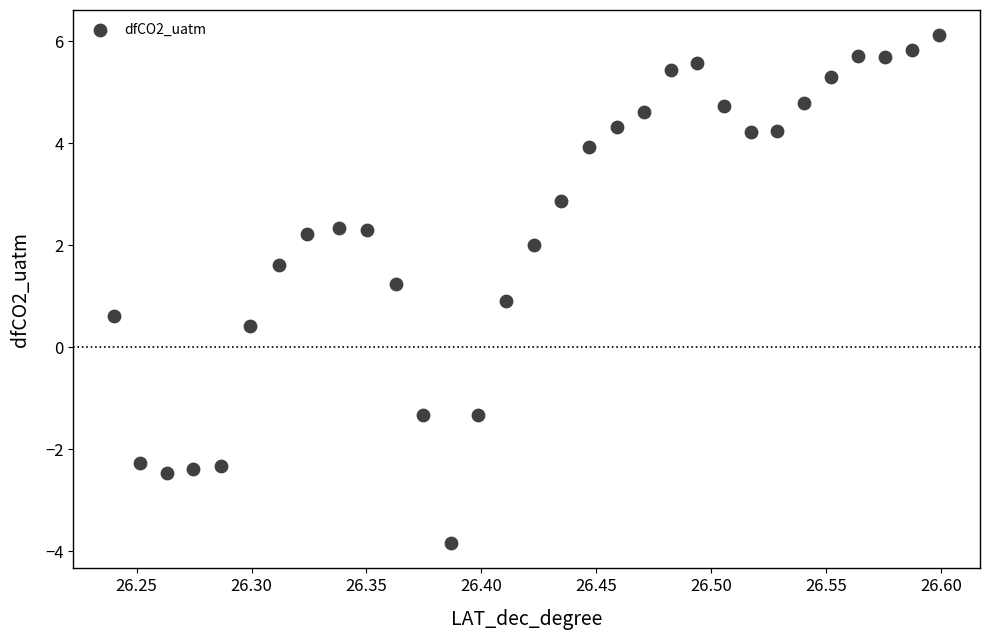

What is the range of Y values (max minus min)?

10.0